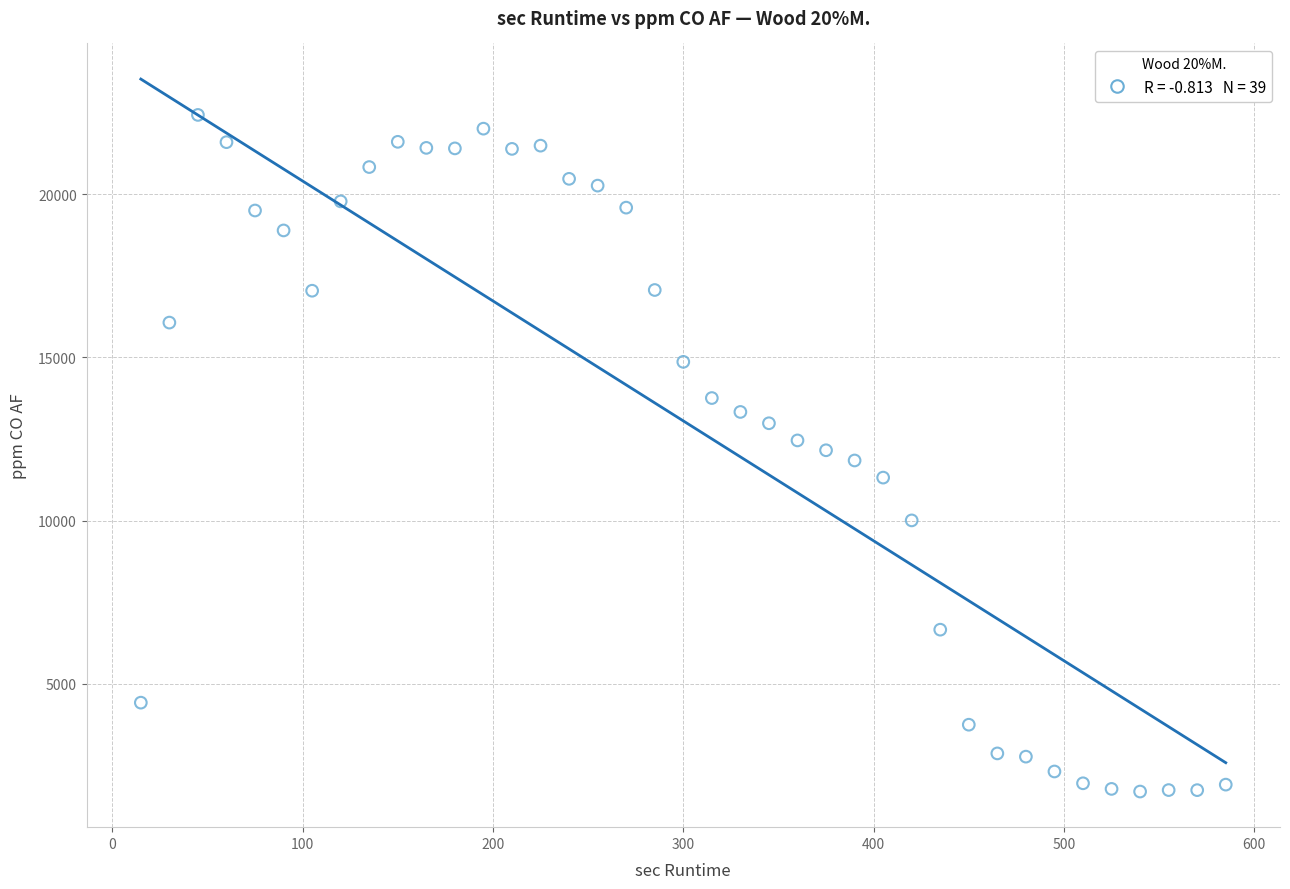

What is the range of X values (max minus min)?

570